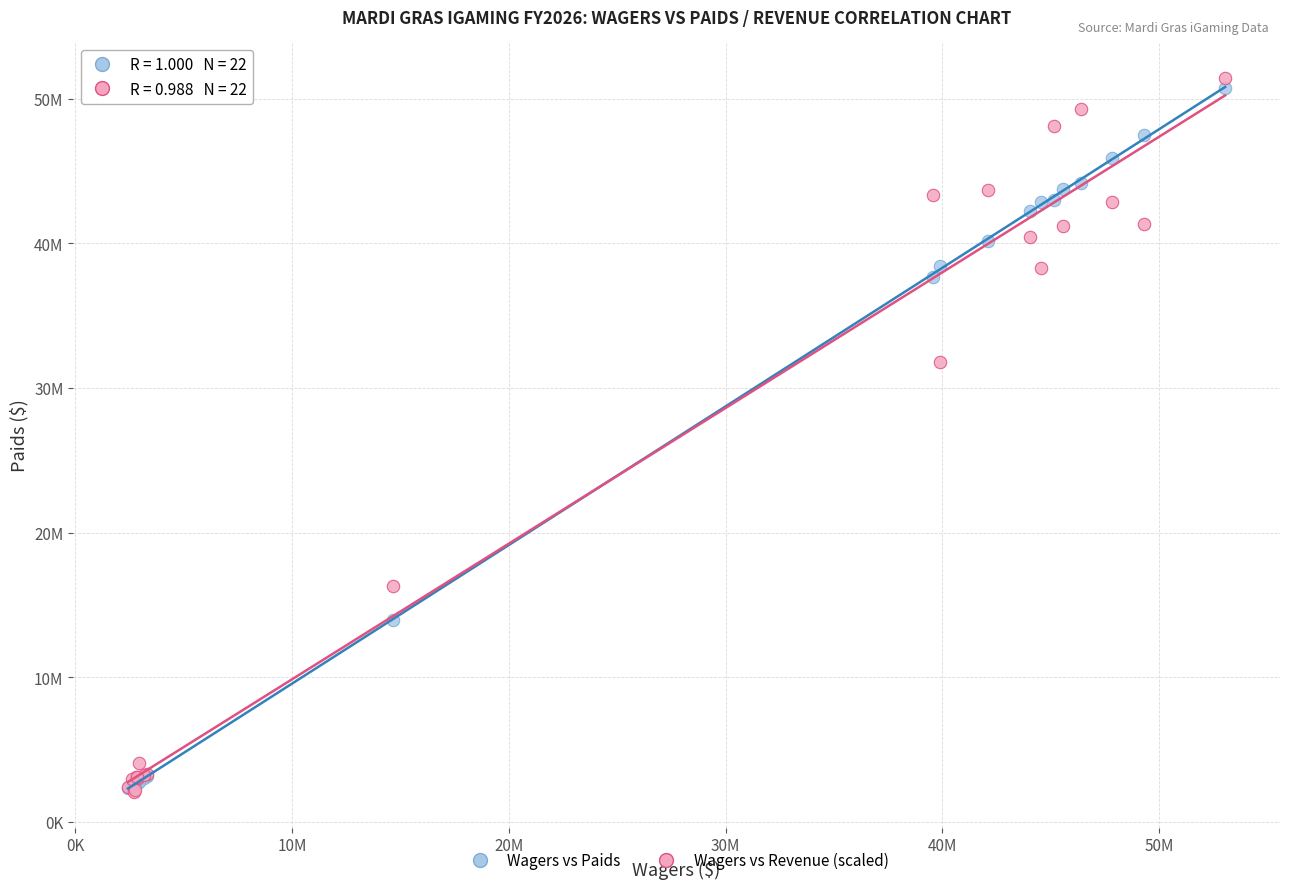

Which series has the largest Y range (max minus min)?

Wagers vs Revenue (scaled)